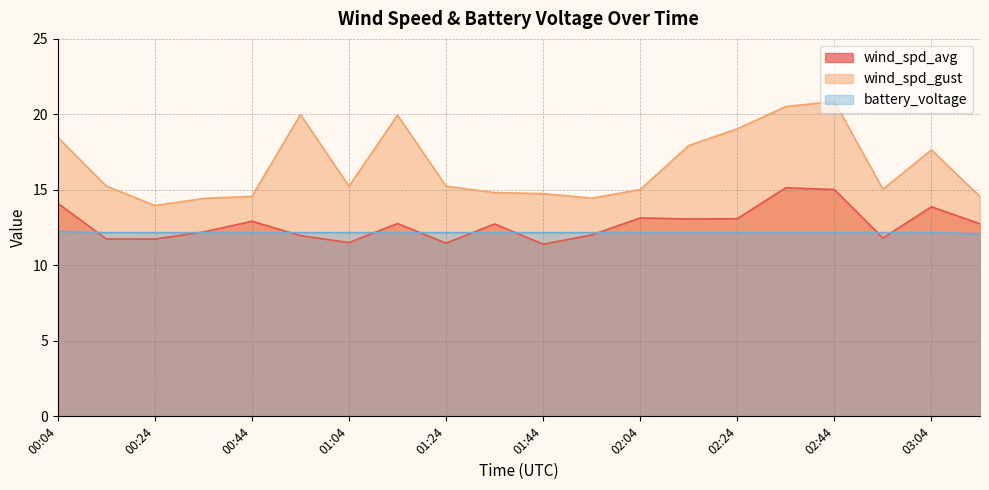

The value of wind_spd_avg at 02:24 is 13.1. True or false?

True